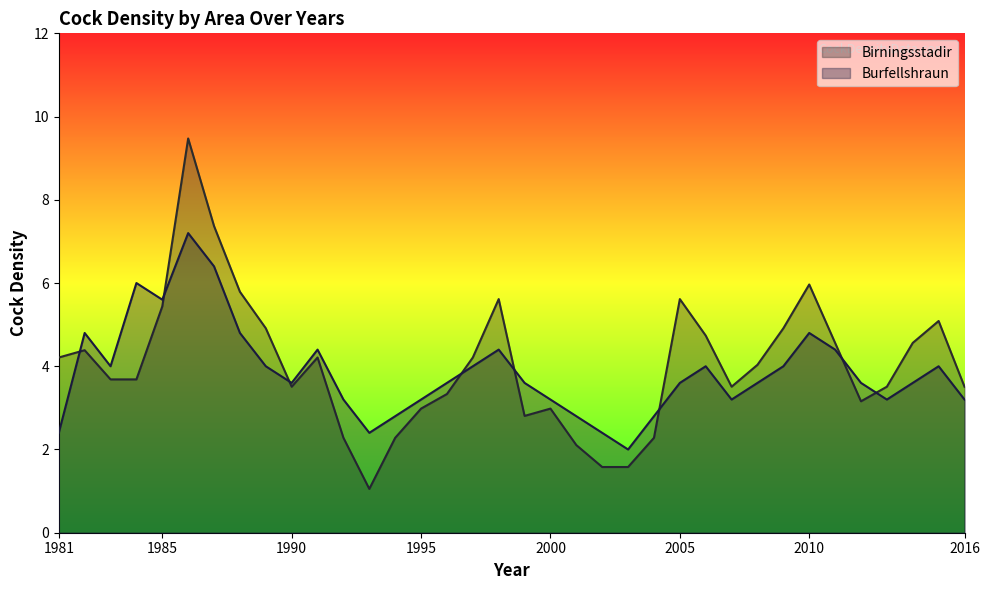

Rank the categories by Burfellshraun value from lowest to highest.

2003, 1981, 1993, 2002, 1994, 2001, 2004, 1992, 1995, 2000, 2007, 2013, 2016, 1990, 1996, 1999, 2005, 2008, 2012, 2014, 1983, 1989, 1997, 2006, 2009, 2015, 1991, 1998, 2011, 1982, 1988, 2010, 1985, 1984, 1987, 1986